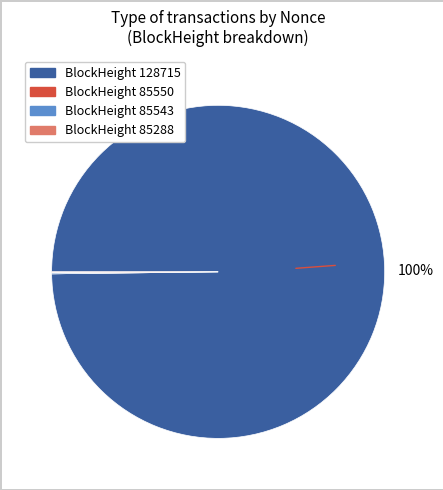

To the nearest percent, what is the average slice percentage?

25%